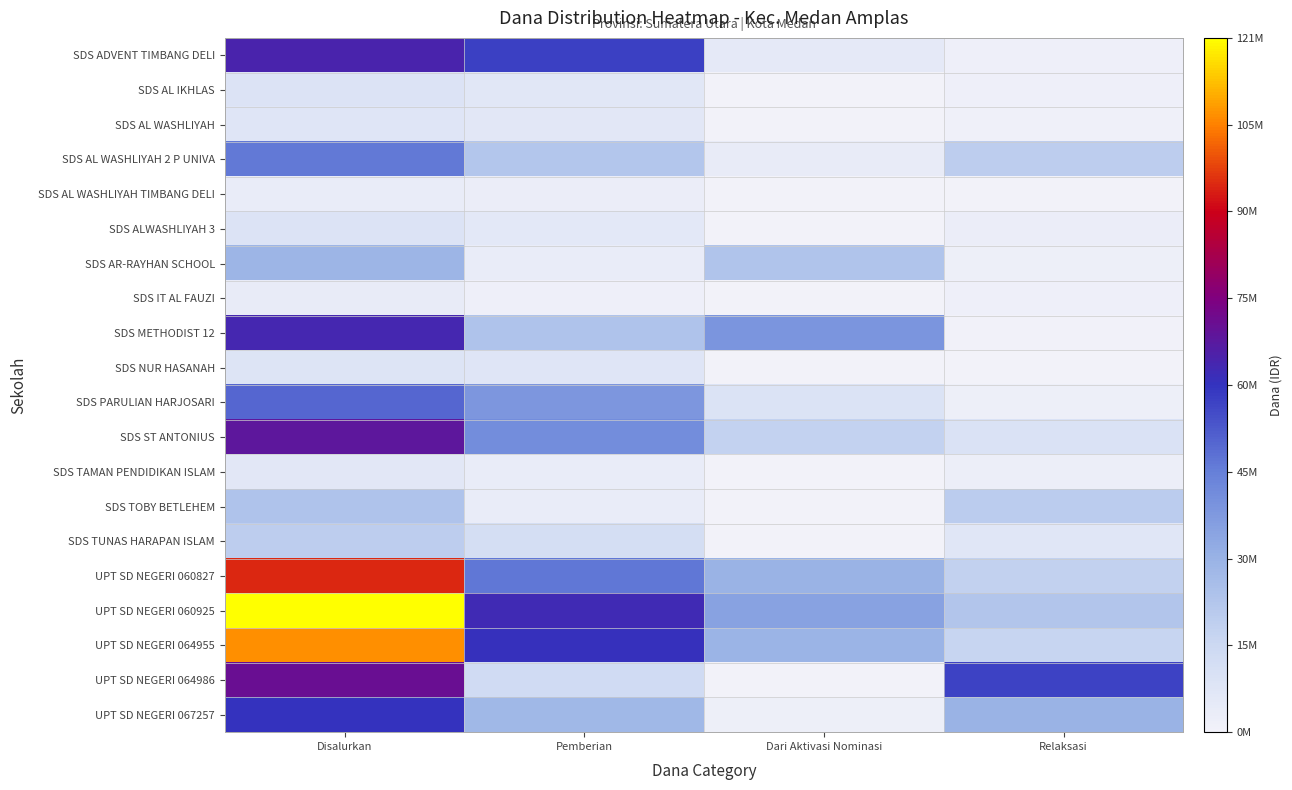

Reading left to right, what are all the values shown in this chart?

SDS ADVENT TIMBANG DELI: Disalurkan=65250000	Pemberian=58050000	Dari Aktivasi Nominasi=5400000	Relaksasi=1800000
SDS AL IKHLAS: Disalurkan=8775000	Pemberian=6975000	Dari Aktivasi Nominasi=0	Relaksasi=1800000
SDS AL WASHLIYAH: Disalurkan=7875000	Pemberian=6525000	Dari Aktivasi Nominasi=0	Relaksasi=1350000
SDS AL WASHLIYAH 2 P UNIVA: Disalurkan=46350000	Pemberian=22500000	Dari Aktivasi Nominasi=4050000	Relaksasi=19800000
SDS AL WASHLIYAH TIMBANG DELI: Disalurkan=3375000	Pemberian=2925000	Dari Aktivasi Nominasi=0	Relaksasi=450000
SDS ALWASHLIYAH 3: Disalurkan=8775000	Pemberian=5850000	Dari Aktivasi Nominasi=0	Relaksasi=2925000
SDS AR-RAYHAN SCHOOL: Disalurkan=29025000	Pemberian=3375000	Dari Aktivasi Nominasi=23400000	Relaksasi=2250000
SDS IT AL FAUZI: Disalurkan=4050000	Pemberian=1800000	Dari Aktivasi Nominasi=450000	Relaksasi=1800000
SDS METHODIST 12: Disalurkan=63900000	Pemberian=23850000	Dari Aktivasi Nominasi=39150000	Relaksasi=900000
SDS NUR HASANAH: Disalurkan=8100000	Pemberian=7650000	Dari Aktivasi Nominasi=0	Relaksasi=450000
SDS PARULIAN HARJOSARI: Disalurkan=50400000	Pemberian=38700000	Dari Aktivasi Nominasi=9450000	Relaksasi=2250000
SDS ST ANTONIUS: Disalurkan=68850000	Pemberian=41175000	Dari Aktivasi Nominasi=17775000	Relaksasi=9900000
SDS TAMAN PENDIDIKAN ISLAM: Disalurkan=6525000	Pemberian=3375000	Dari Aktivasi Nominasi=450000	Relaksasi=2700000
SDS TOBY BETLEHEM: Disalurkan=23850000	Pemberian=3600000	Dari Aktivasi Nominasi=0	Relaksasi=20250000
SDS TUNAS HARAPAN ISLAM: Disalurkan=19575000	Pemberian=12150000	Dari Aktivasi Nominasi=0	Relaksasi=7425000
UPT SD NEGERI 060827: Disalurkan=95175000	Pemberian=47250000	Dari Aktivasi Nominasi=29925000	Relaksasi=18000000
UPT SD NEGERI 060925: Disalurkan=121050000	Pemberian=63000000	Dari Aktivasi Nominasi=35100000	Relaksasi=22950000
UPT SD NEGERI 064955: Disalurkan=107550000	Pemberian=61200000	Dari Aktivasi Nominasi=29700000	Relaksasi=16650000
UPT SD NEGERI 064986: Disalurkan=71100000	Pemberian=13275000	Dari Aktivasi Nominasi=450000	Relaksasi=57375000
UPT SD NEGERI 067257: Disalurkan=60525000	Pemberian=28350000	Dari Aktivasi Nominasi=2025000	Relaksasi=30150000